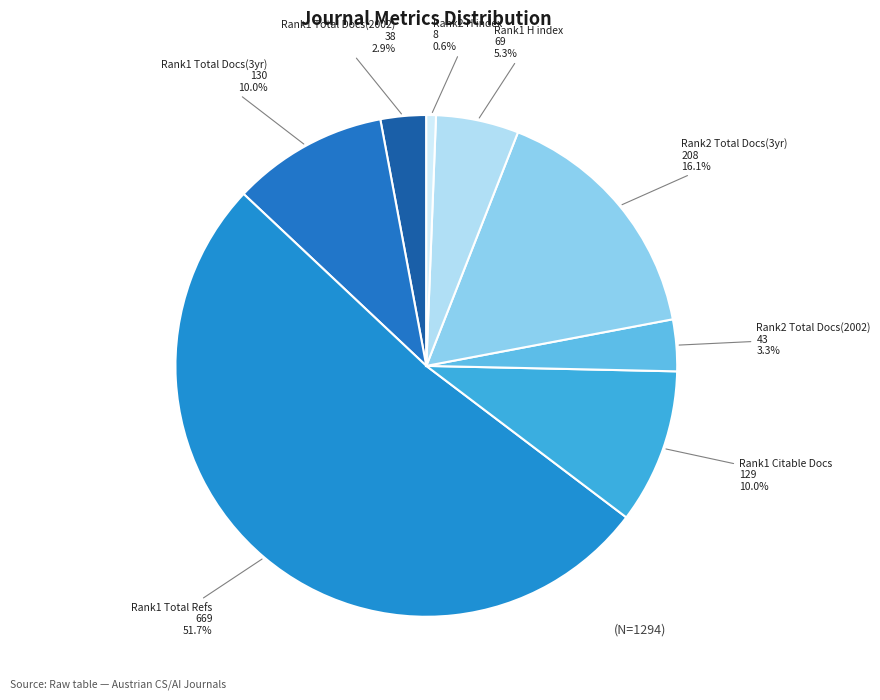

How many slices are in this pie chart?

8